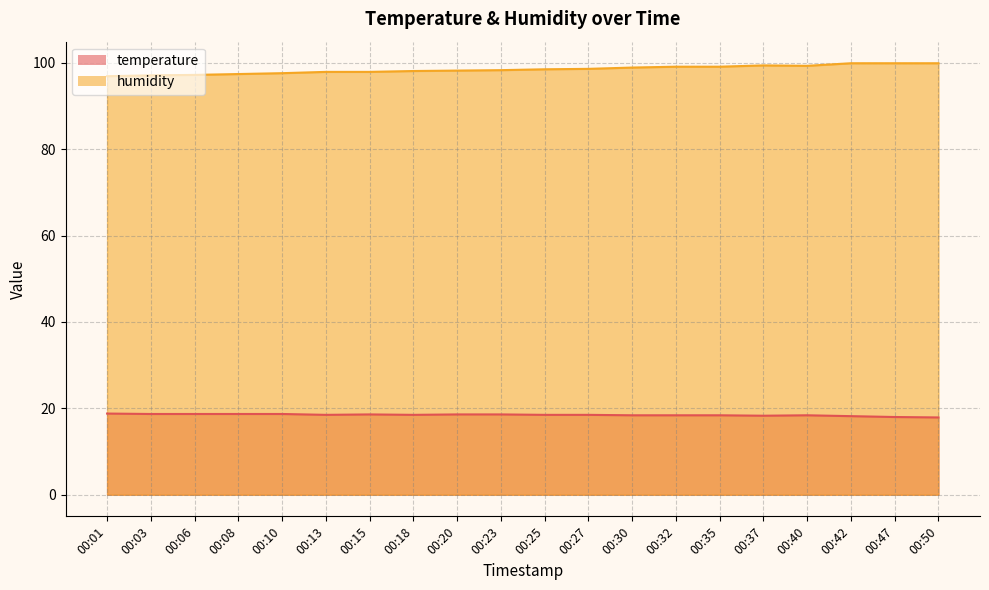

Between 00:03 and 00:10, which series saw the biggest shift?

humidity